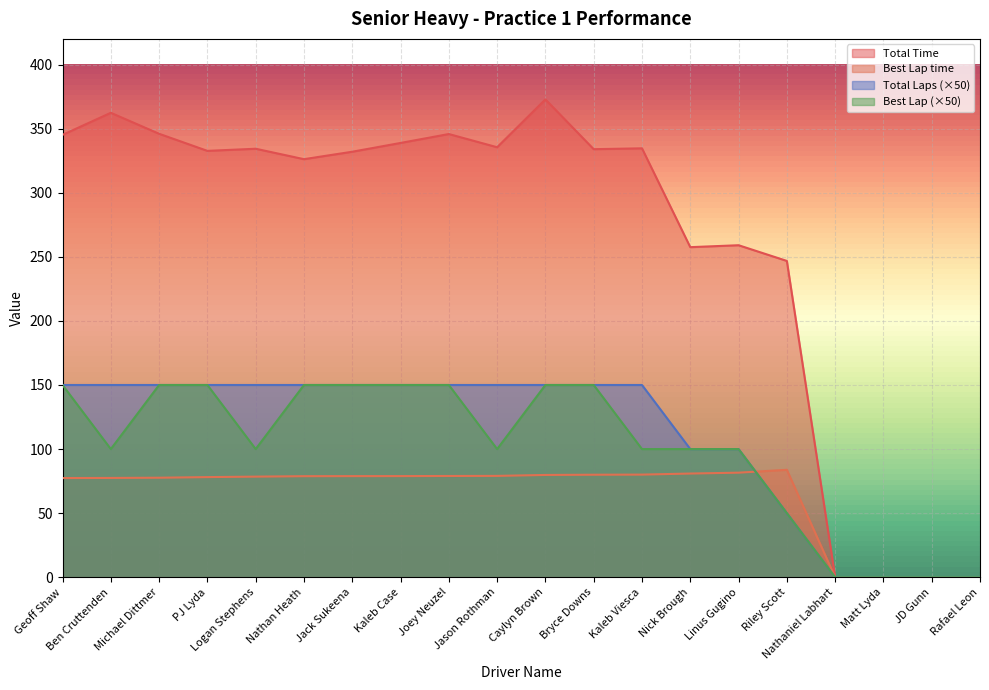

How many distinct data groups are displayed?

4